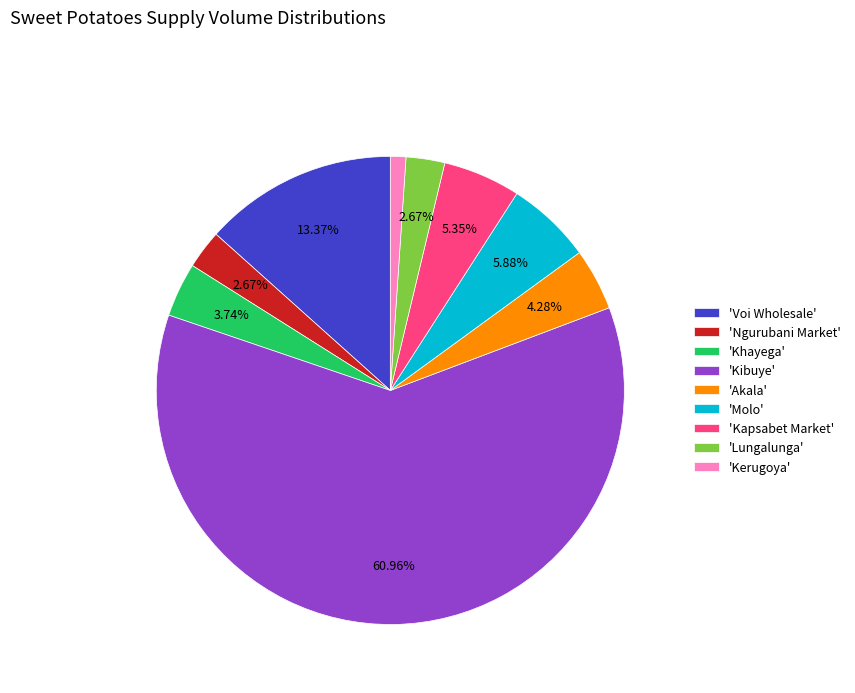

To the nearest percent, what is the average slice percentage?

11%